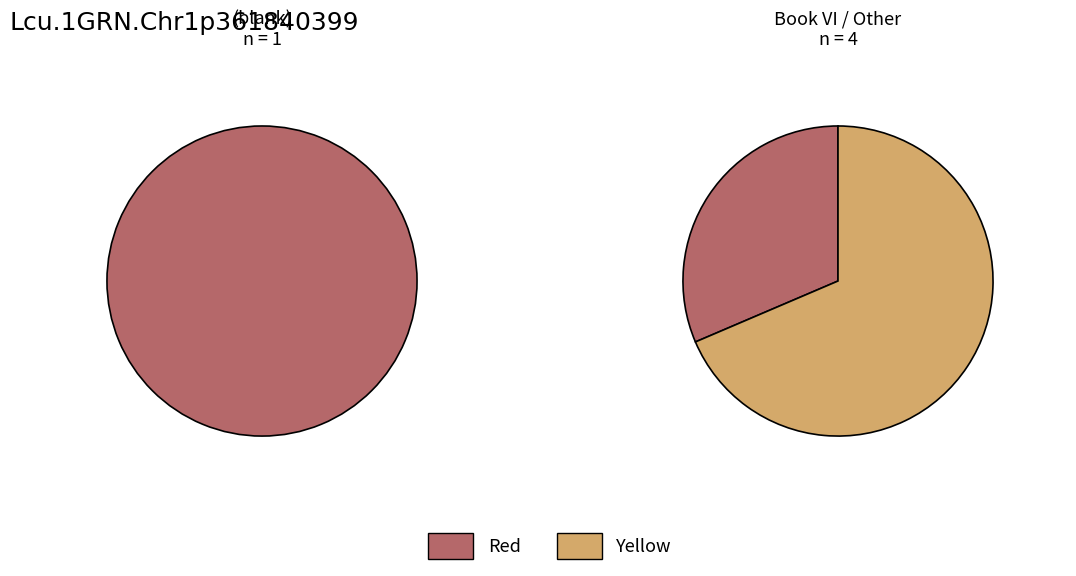

The 9868 slice represents 38% of the pie. True or false?

False